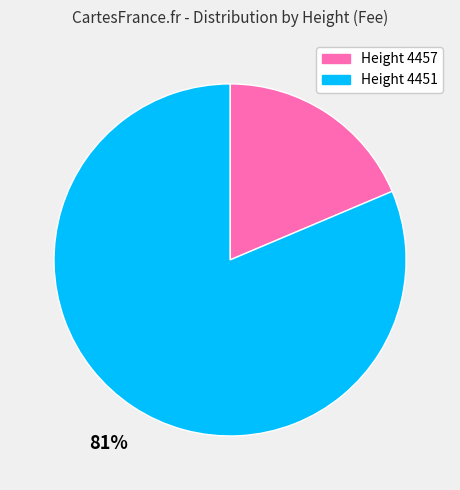

Count the number of slices in the pie.

2